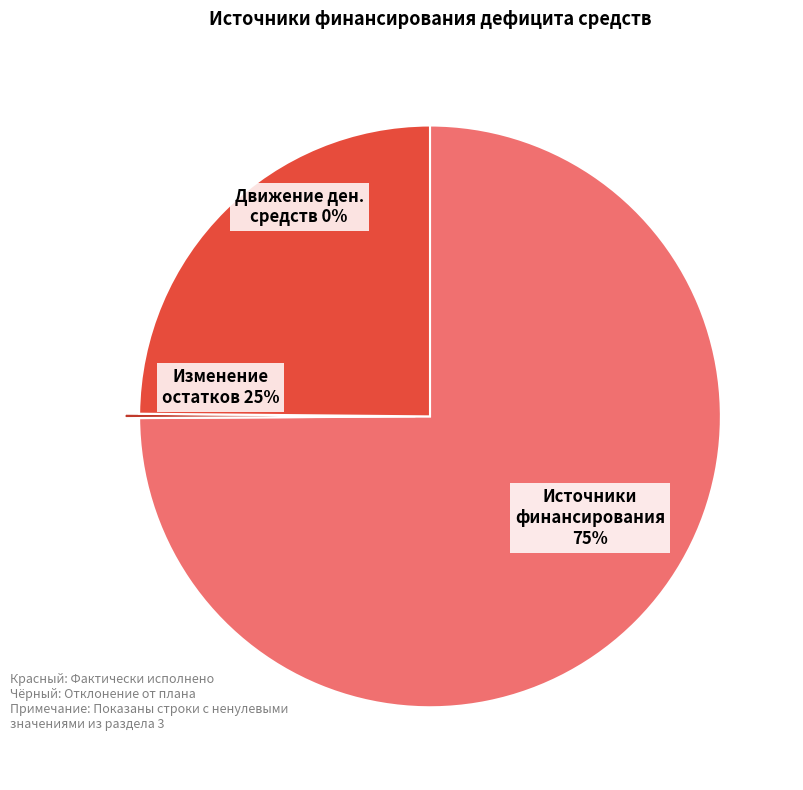

To the nearest percent, what portion does Изменение остатков средств represent?

25%